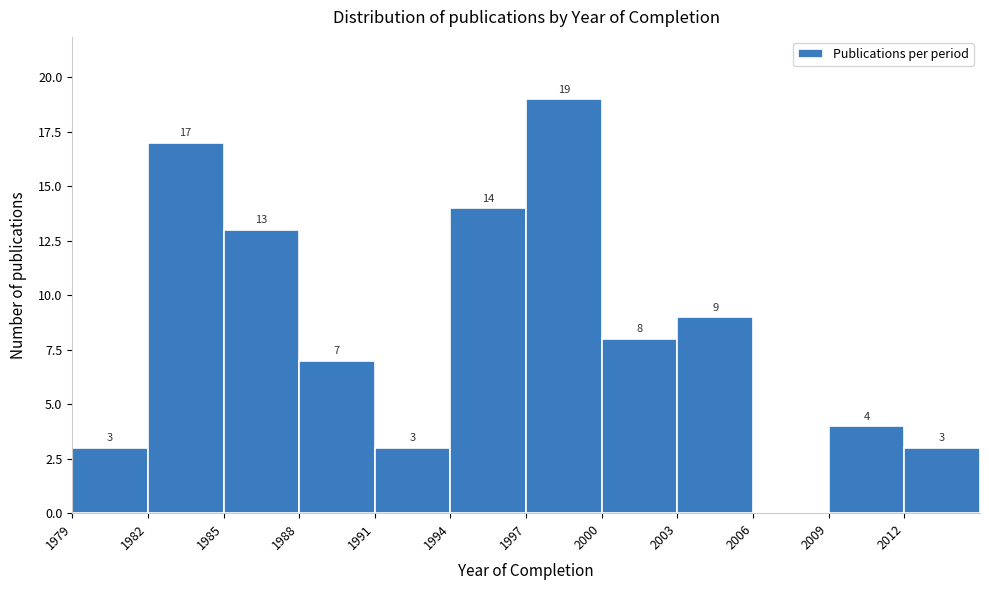

Over which range of the x-axis is the bar tallest?

1997 to 2000